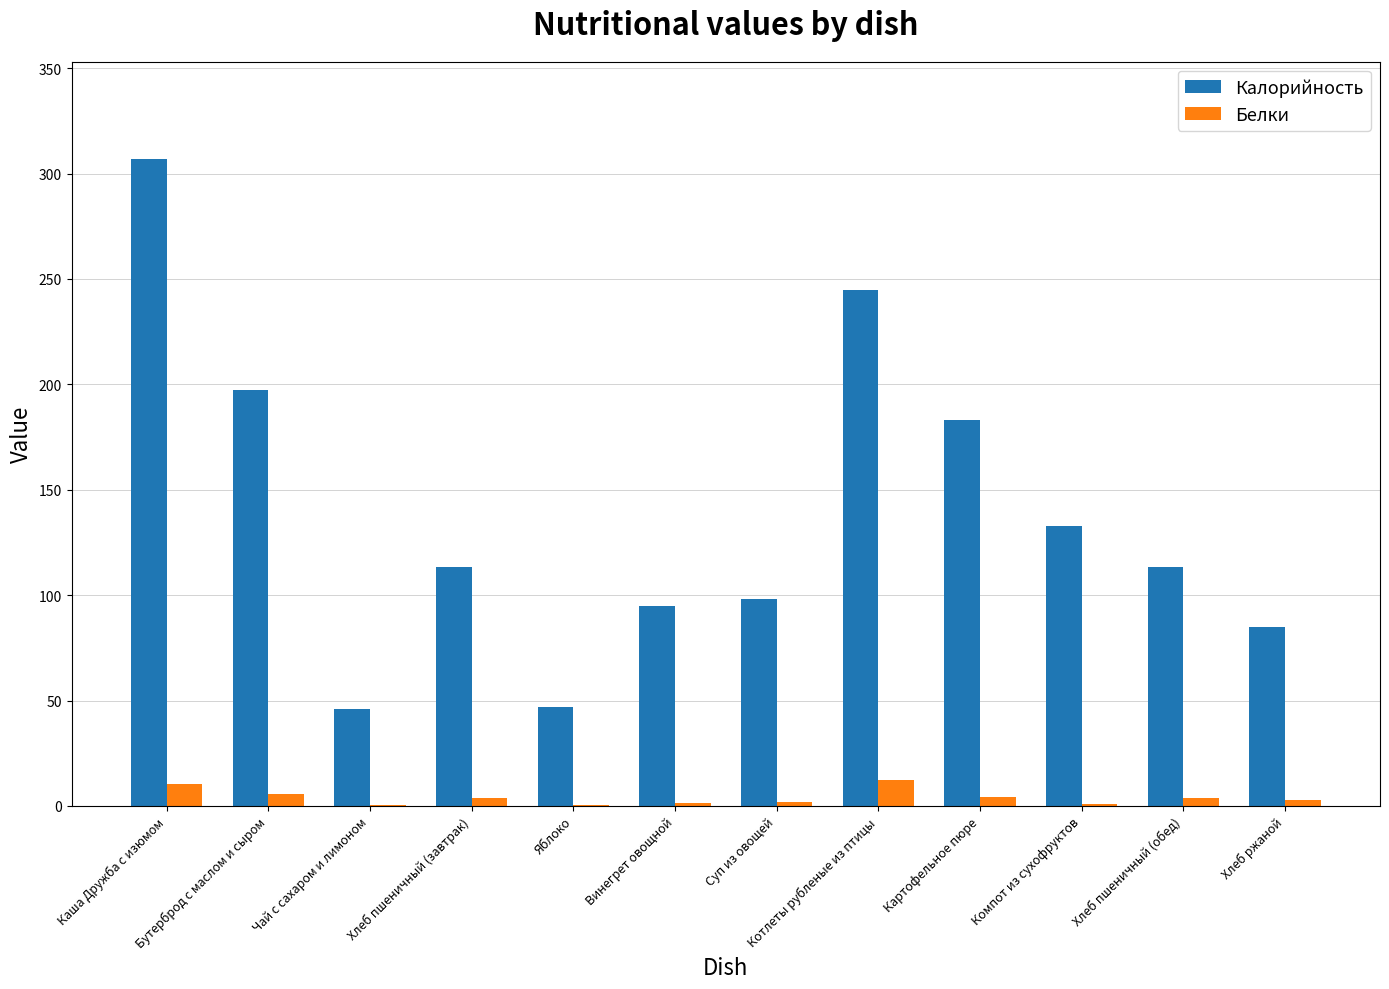

At which category does the chart reach its peak across all series?

Каша Дружба с изюмом